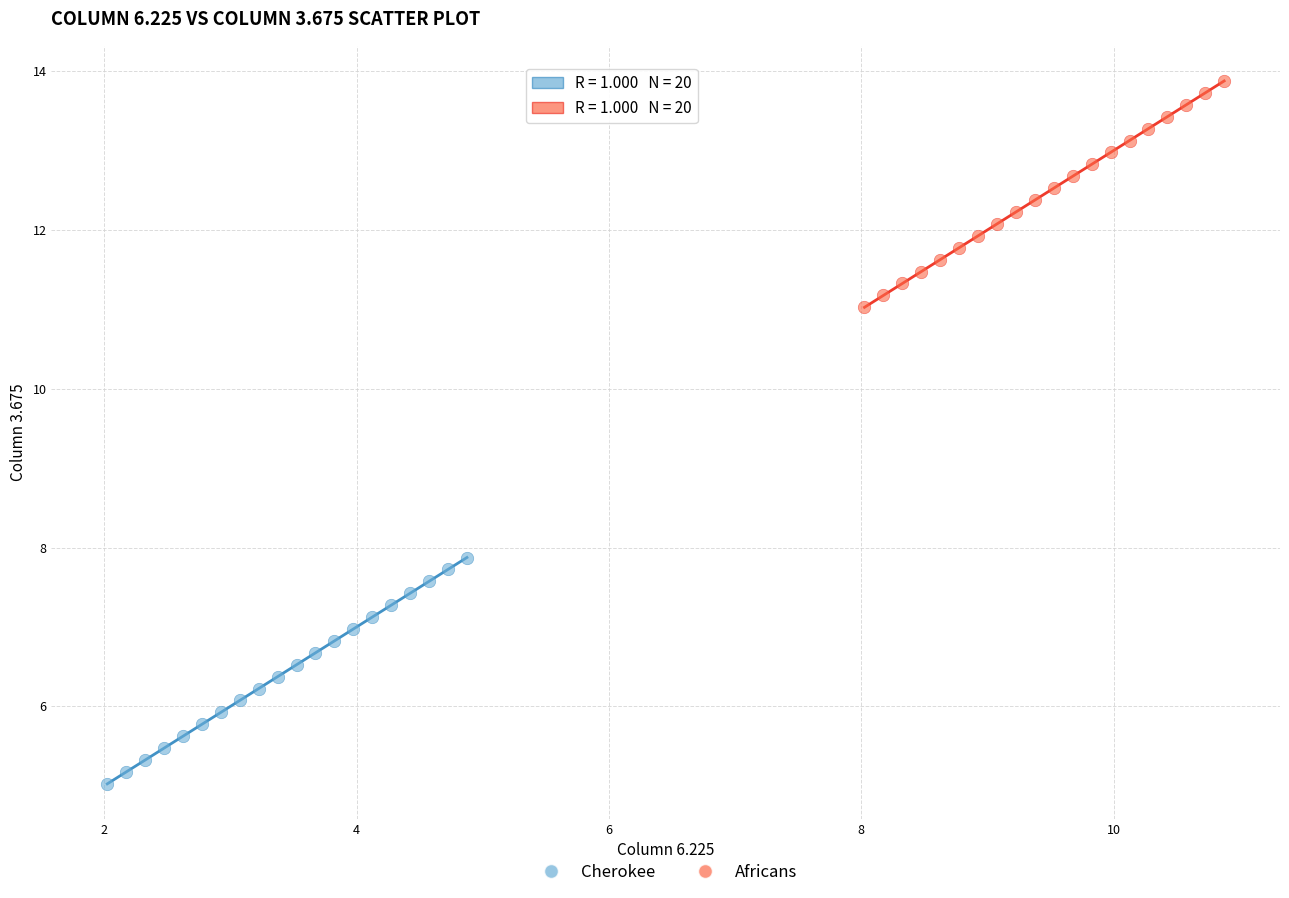

Which series contains the lowest Y value?

Cherokee